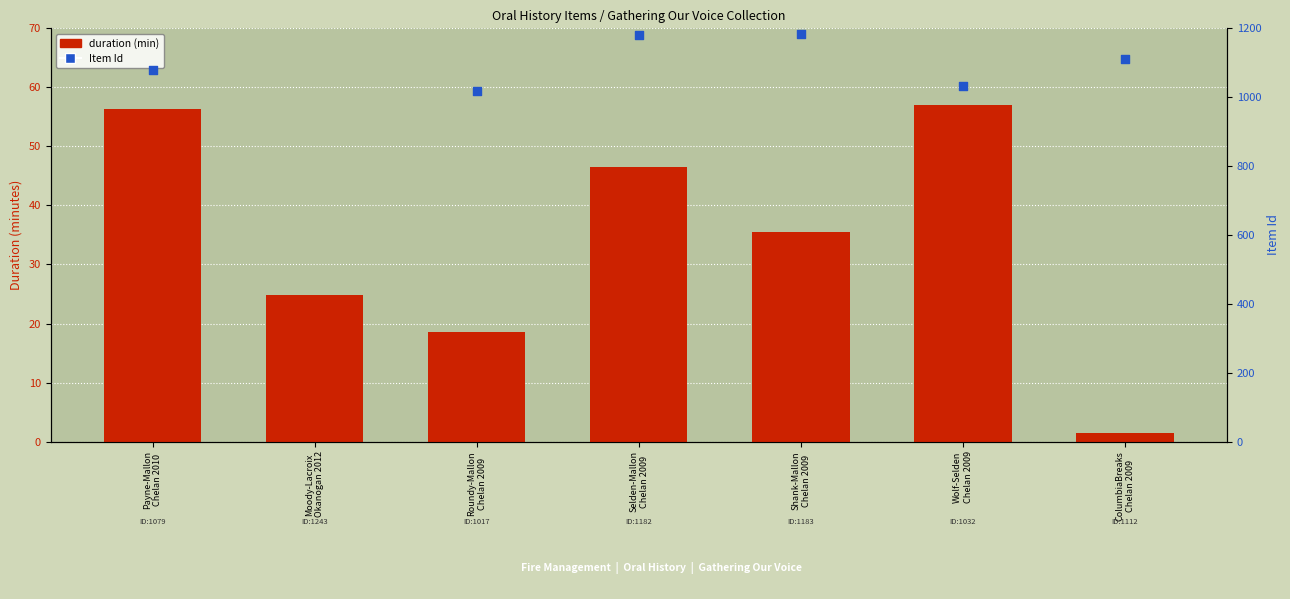

At how many categories does at least one series exceed 773?

7